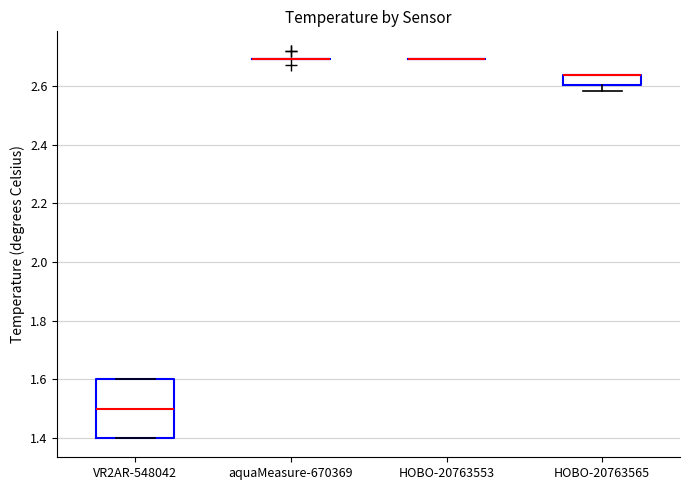

Reading left to right, read every box against the y-axis: the position of its median line, the range the box covers, and the ends of its whiskers. The values are not printed on the chart, so give them approximately, as read against the axis.

VR2AR-548042: median 1.50, box 1.40 to 1.60, whiskers 1.40 to 1.60
aquaMeasure-670369: box collapsed to a line at 2.70, whiskers 2.70 to 2.70
HOBO-20763553: box collapsed to a line at 2.70, whiskers 2.70 to 2.70
HOBO-20763565: median 2.64 (drawn on the box's upper edge), box 2.60 to 2.64, whiskers 2.58 to 2.64